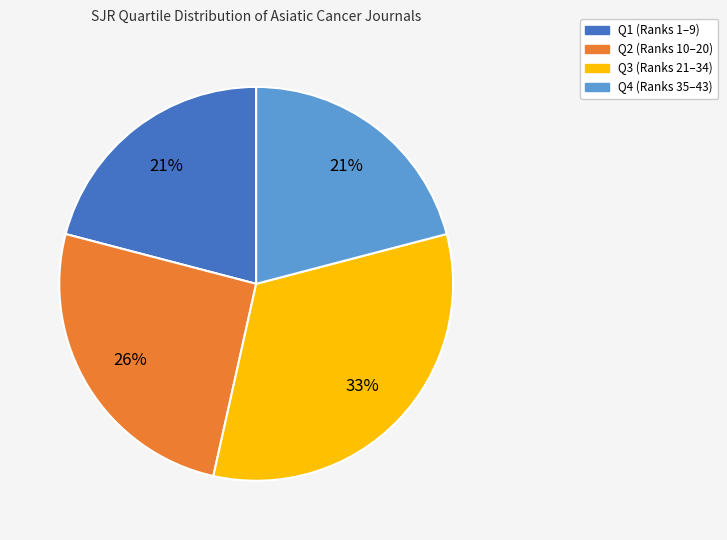

Does any single category account for the majority?

No